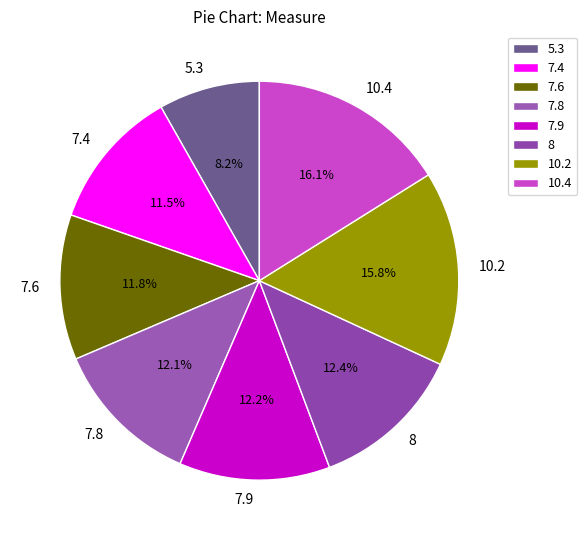

What is the smallest slice in the pie chart?

5.3